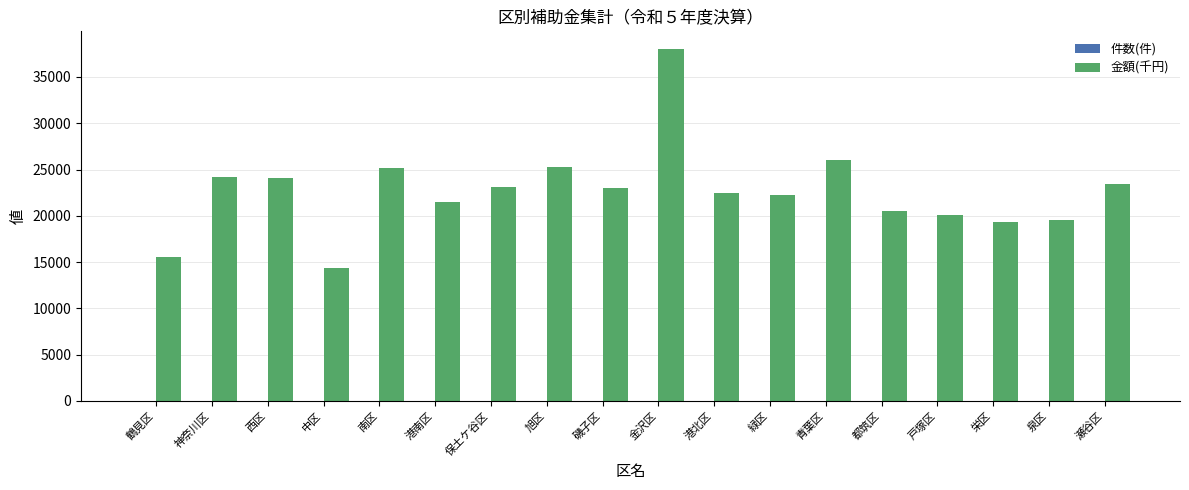

Which series has the largest total across all categories?

金額(千円)